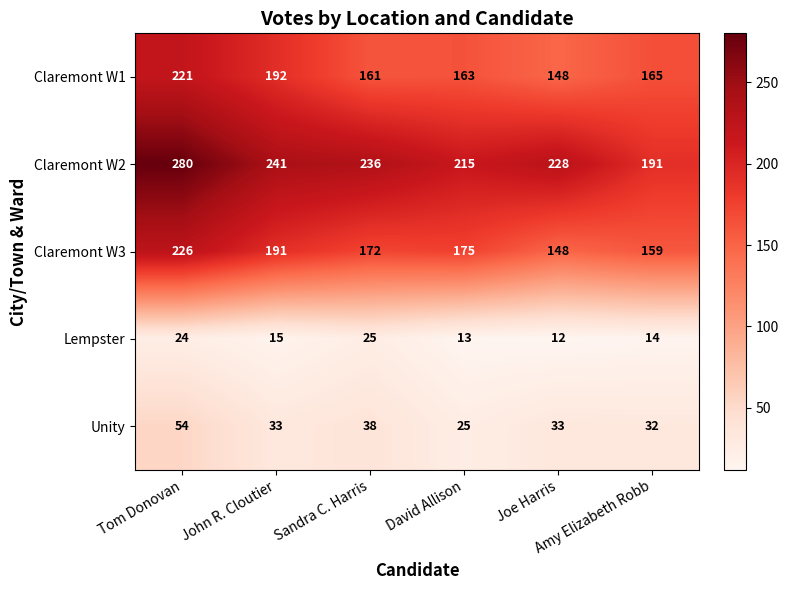

How many values in the Unity series are below 33?

2